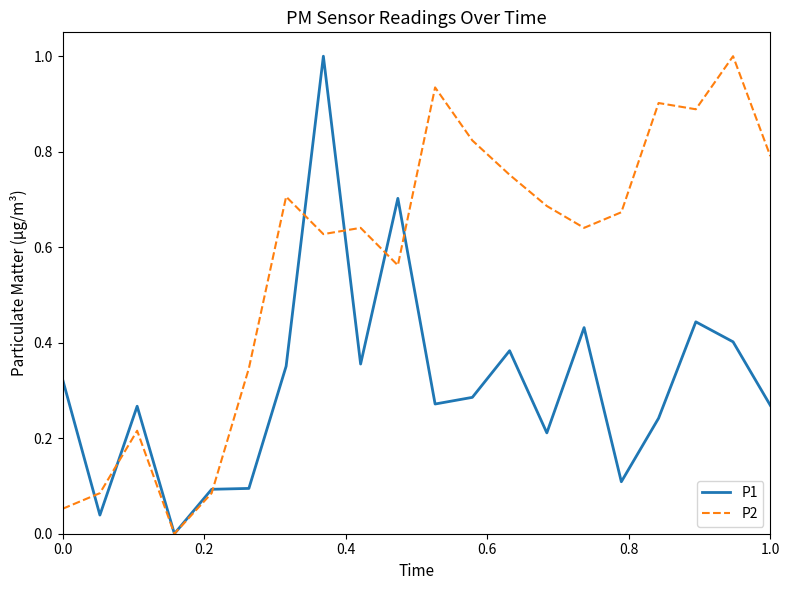

Count the number of data series in this chart.

2